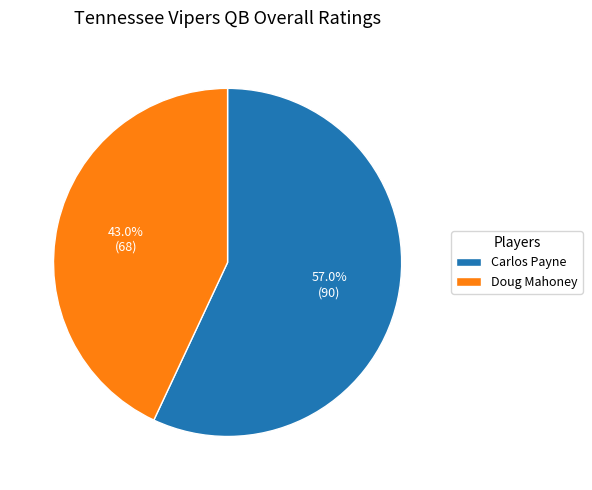

How many slices are in this pie chart?

2